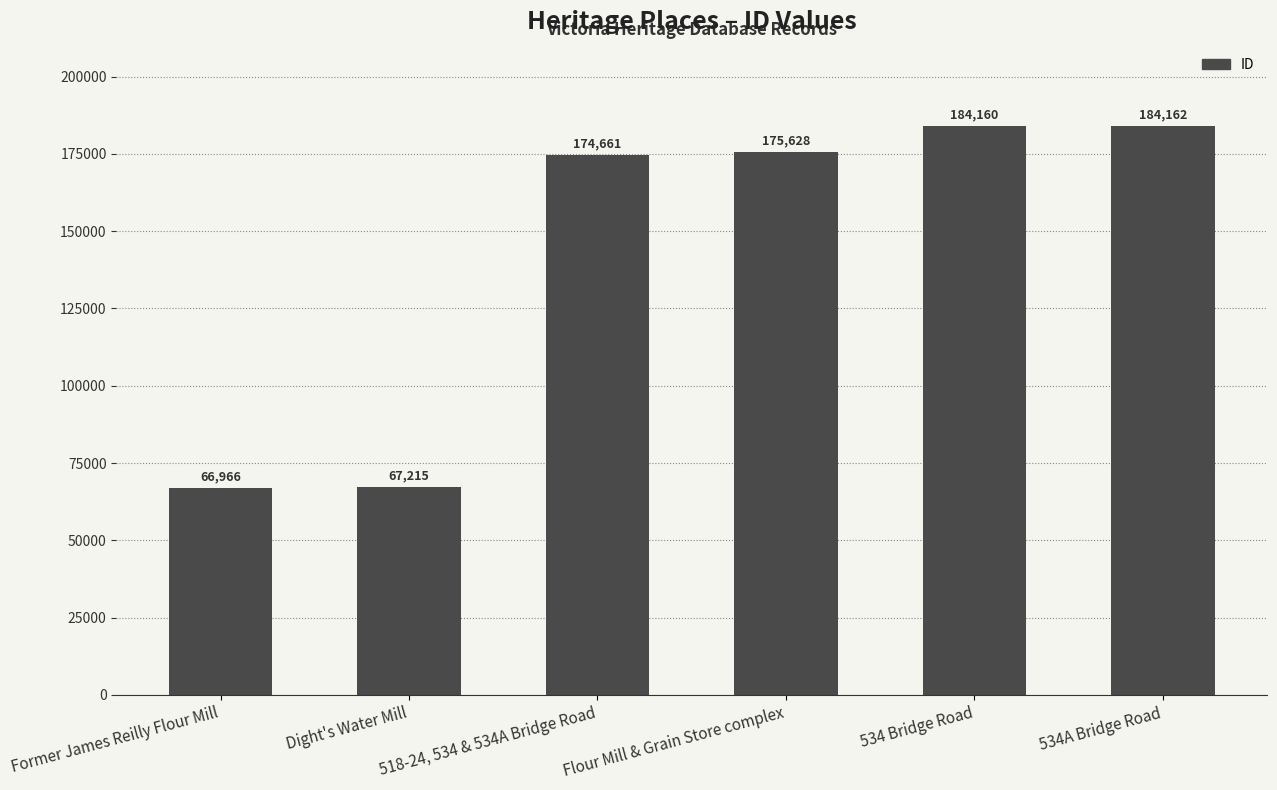

What is the ratio of the value at Flour Mill & Grain Store complex to the value at Dight's Water Mill?

2.6